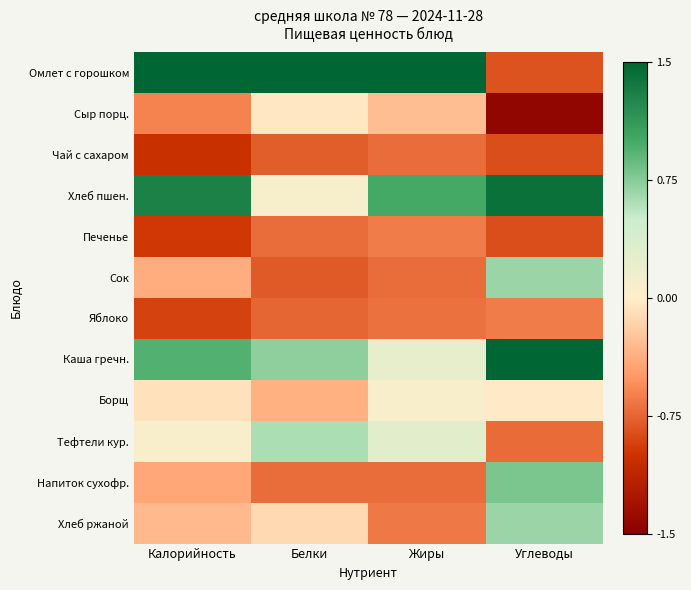

Reading left to right, transcribe all the data shown in this chart.

Омлет с горошком: Калорийность=2.4	Белки=2.9	Жиры=2.8	Углеводы=-0.8
Сыр порц.: Калорийность=-0.6	Белки=-0.0	Жиры=-0.3	Углеводы=-1.4
Чай с сахаром: Калорийность=-1.0	Белки=-0.8	Жиры=-0.7	Углеводы=-0.9
Хлеб пшен.: Калорийность=1.3	Белки=0.1	Жиры=1.0	Углеводы=1.4
Печенье: Калорийность=-1.0	Белки=-0.7	Жиры=-0.6	Углеводы=-0.9
Сок: Калорийность=-0.4	Белки=-0.8	Жиры=-0.7	Углеводы=0.7
Яблоко: Калорийность=-0.9	Белки=-0.7	Жиры=-0.7	Углеводы=-0.6
Каша гречн.: Калорийность=0.9	Белки=0.7	Жиры=0.2	Углеводы=1.8
Борщ: Калорийность=-0.1	Белки=-0.4	Жиры=0.0	Углеводы=-0.0
Тефтели кур.: Калорийность=0.1	Белки=0.6	Жиры=0.3	Углеводы=-0.7
Напиток сухофр.: Калорийность=-0.4	Белки=-0.7	Жиры=-0.7	Углеводы=0.8
Хлеб ржаной: Калорийность=-0.3	Белки=-0.1	Жиры=-0.6	Углеводы=0.7